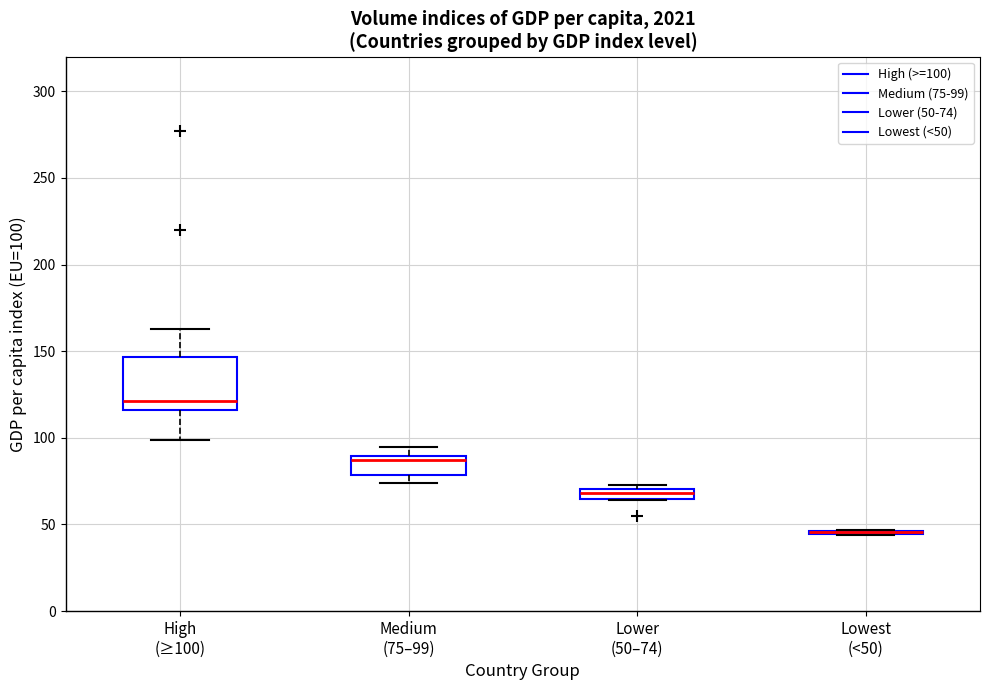

Comparing the boxes themselves (not the whiskers), which one is the tallest?

High (≥100)